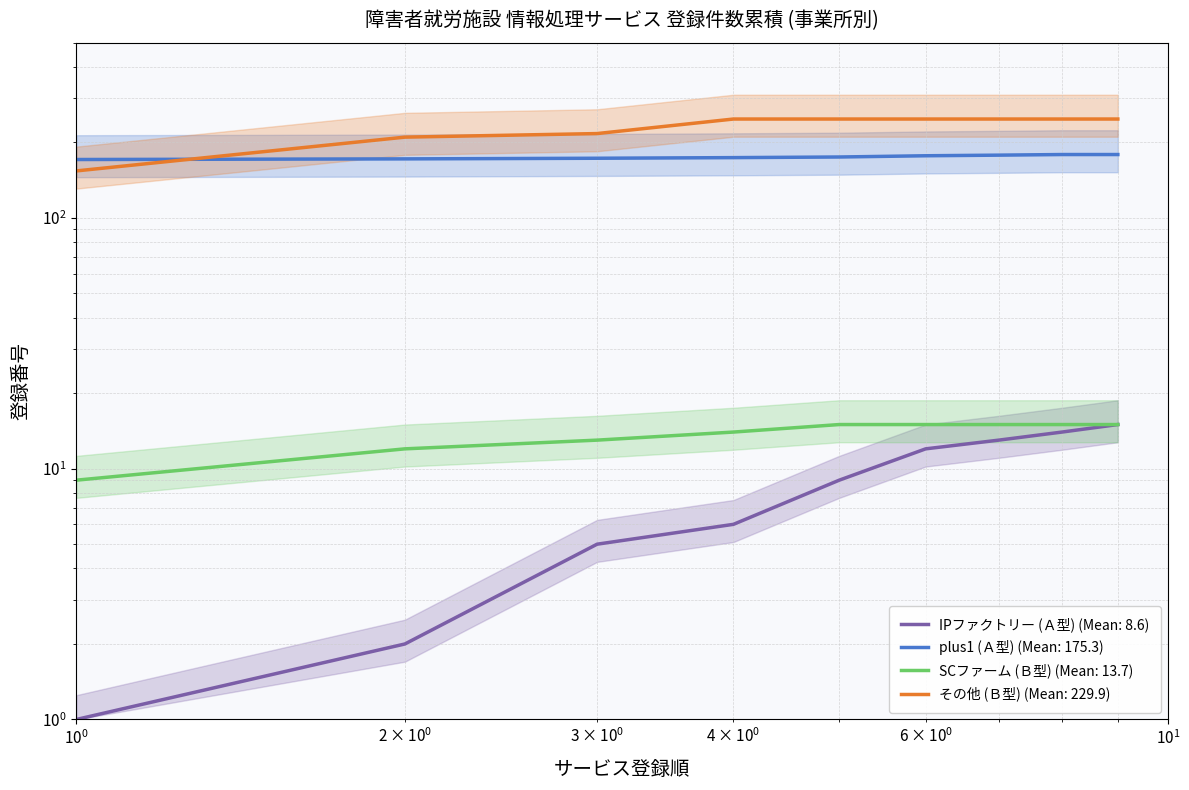

What is the difference between the その他 (Ｂ型) values at 1 and 3?

63